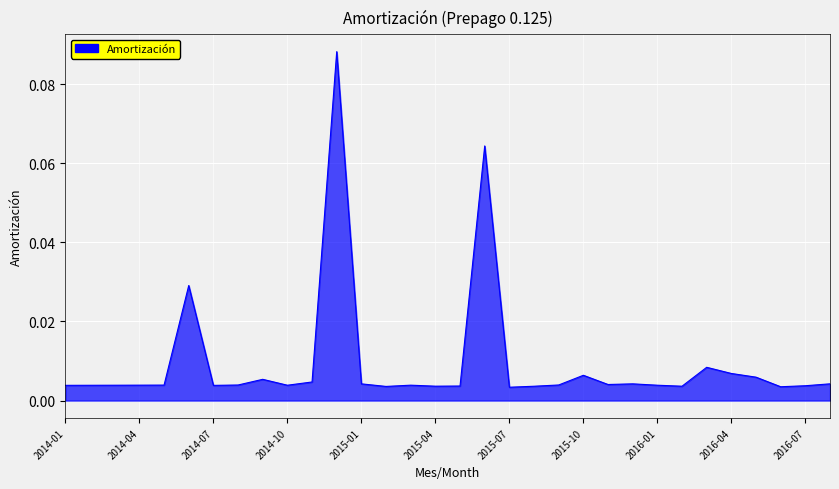

Reading left to right, list all the values displayed in this chart.

0.0	0.0	0.0	0.0	0.0	0.0	0.0	0.0	0.0	0.0	0.0	0.1	0.0	0.0	0.0	0.0	0.0	0.1	0.0	0.0	0.0	0.0	0.0	0.0	0.0	0.0	0.0	0.0	0.0	0.0	0.0	0.0